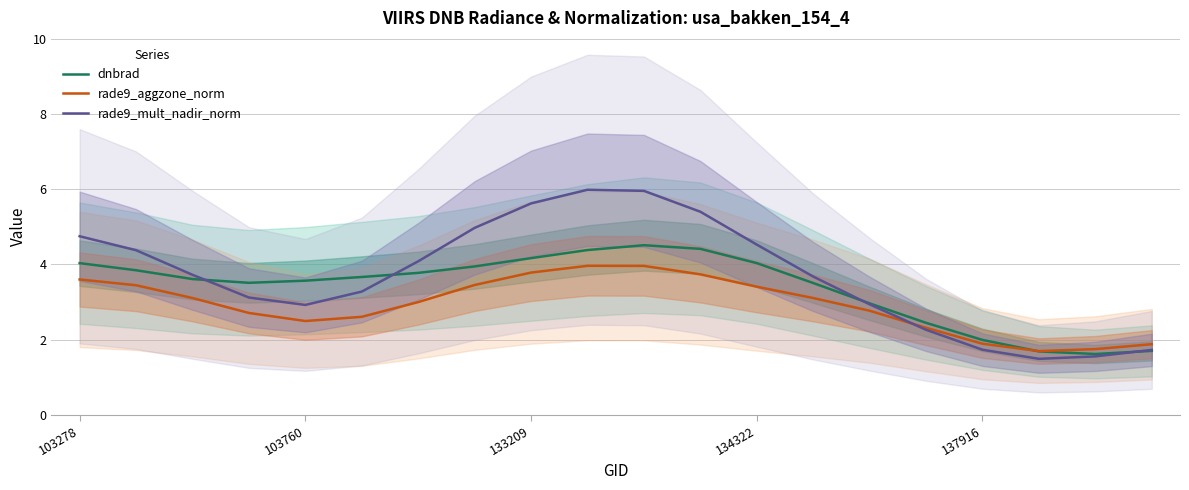

What is the minimum value for rade9_aggzone_norm?

1.7